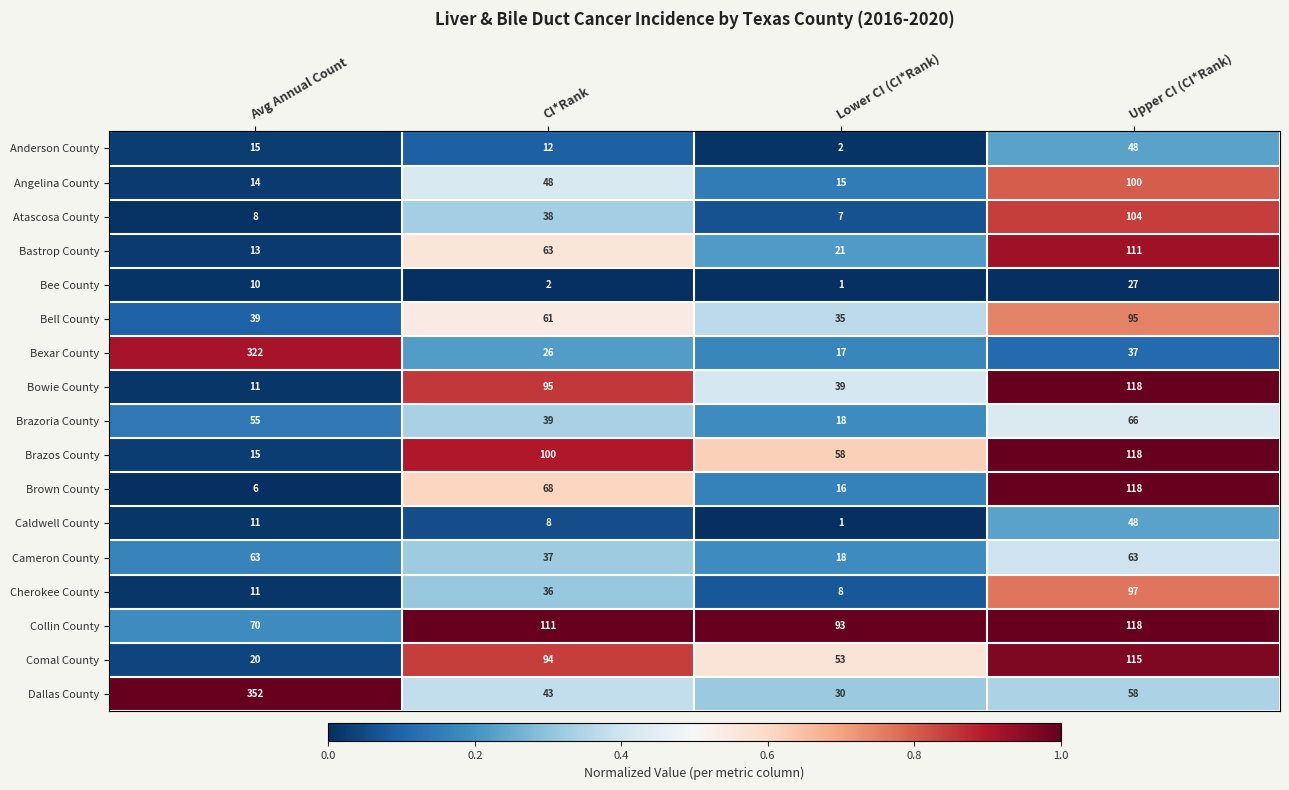

List the labels in order of Dallas County value, largest first.

Avg Annual Count, Upper CI (CI*Rank), CI*Rank, Lower CI (CI*Rank)